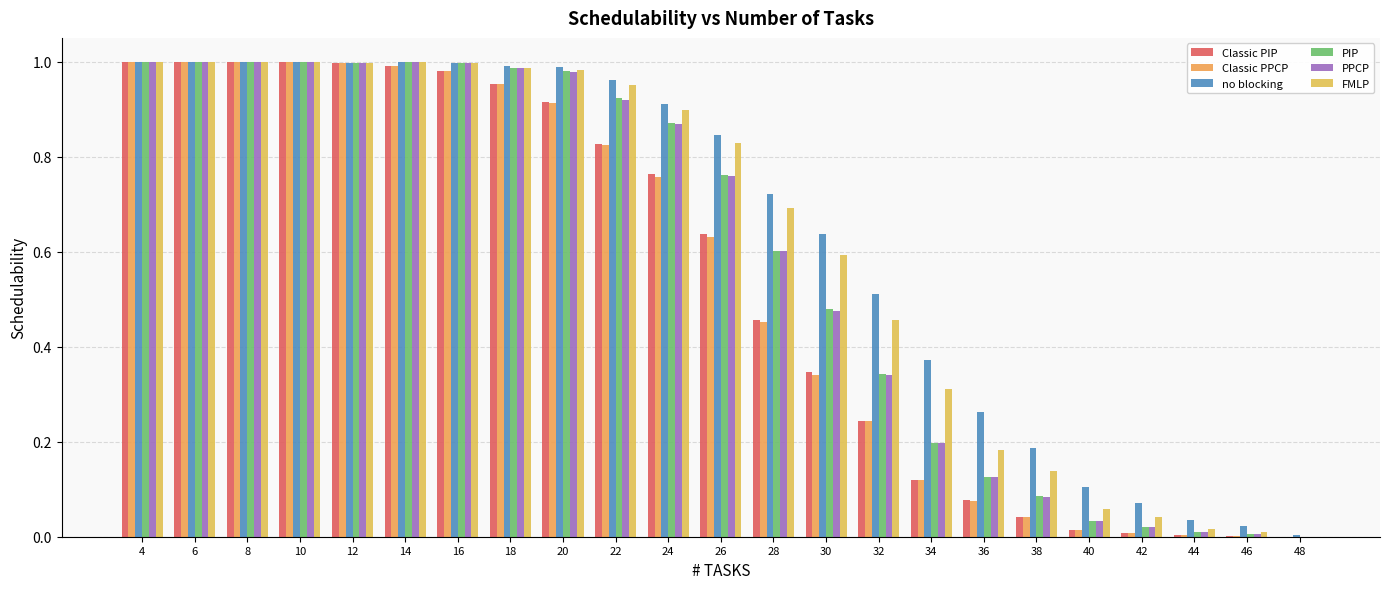

Reading right to left, transcribe all the data shown in this chart.

Classic PIP: 48=0.0	46=0.0	44=0.0	42=0.0	40=0.0	38=0.0	36=0.1	34=0.1	32=0.2	30=0.3	28=0.5	26=0.6	24=0.8	22=0.8	20=0.9	18=1.0	16=1.0	14=1.0	12=1.0	10=1.0	8=1.0	6=1.0	4=1.0
Classic PPCP: 48=0.0	46=0.0	44=0.0	42=0.0	40=0.0	38=0.0	36=0.1	34=0.1	32=0.2	30=0.3	28=0.5	26=0.6	24=0.8	22=0.8	20=0.9	18=1.0	16=1.0	14=1.0	12=1.0	10=1.0	8=1.0	6=1.0	4=1.0
no blocking: 48=0.0	46=0.0	44=0.0	42=0.1	40=0.1	38=0.2	36=0.3	34=0.4	32=0.5	30=0.6	28=0.7	26=0.8	24=0.9	22=1.0	20=1.0	18=1.0	16=1.0	14=1.0	12=1.0	10=1.0	8=1.0	6=1.0	4=1.0
PIP: 48=0.0	46=0.0	44=0.0	42=0.0	40=0.0	38=0.1	36=0.1	34=0.2	32=0.3	30=0.5	28=0.6	26=0.8	24=0.9	22=0.9	20=1.0	18=1.0	16=1.0	14=1.0	12=1.0	10=1.0	8=1.0	6=1.0	4=1.0
PPCP: 48=0.0	46=0.0	44=0.0	42=0.0	40=0.0	38=0.1	36=0.1	34=0.2	32=0.3	30=0.5	28=0.6	26=0.8	24=0.9	22=0.9	20=1.0	18=1.0	16=1.0	14=1.0	12=1.0	10=1.0	8=1.0	6=1.0	4=1.0
FMLP: 48=0.0	46=0.0	44=0.0	42=0.0	40=0.1	38=0.1	36=0.2	34=0.3	32=0.5	30=0.6	28=0.7	26=0.8	24=0.9	22=1.0	20=1.0	18=1.0	16=1.0	14=1.0	12=1.0	10=1.0	8=1.0	6=1.0	4=1.0